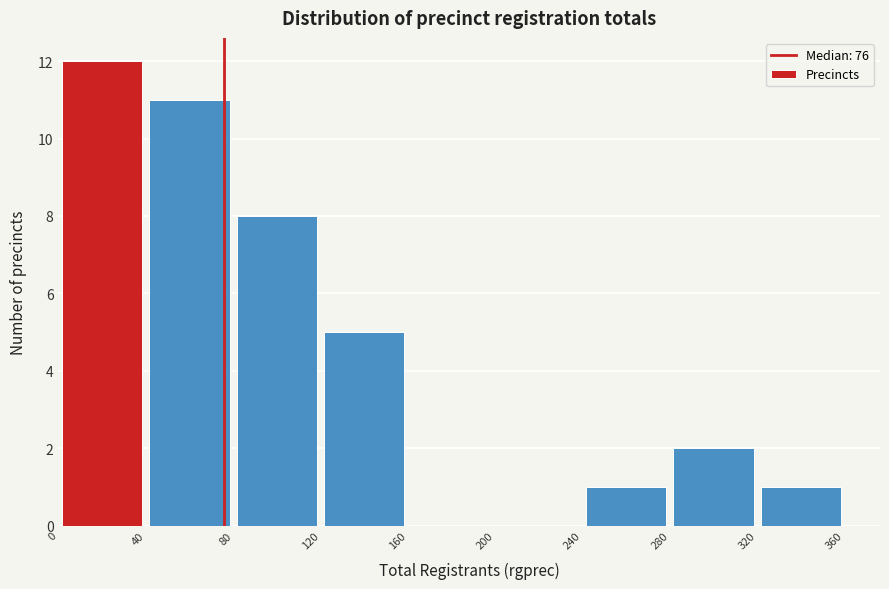

Reading left to right, list every bar in this chart as the range it spans on the x-axis followed by its height. The values are not printed on the chart, so give them approximately, as read against the axis.

0 to 40: 12
40 to 80: 11
80 to 120: 8
120 to 160: 5
160 to 200: 0
200 to 240: 0
240 to 280: 1
280 to 320: 2
320 to 360: 1